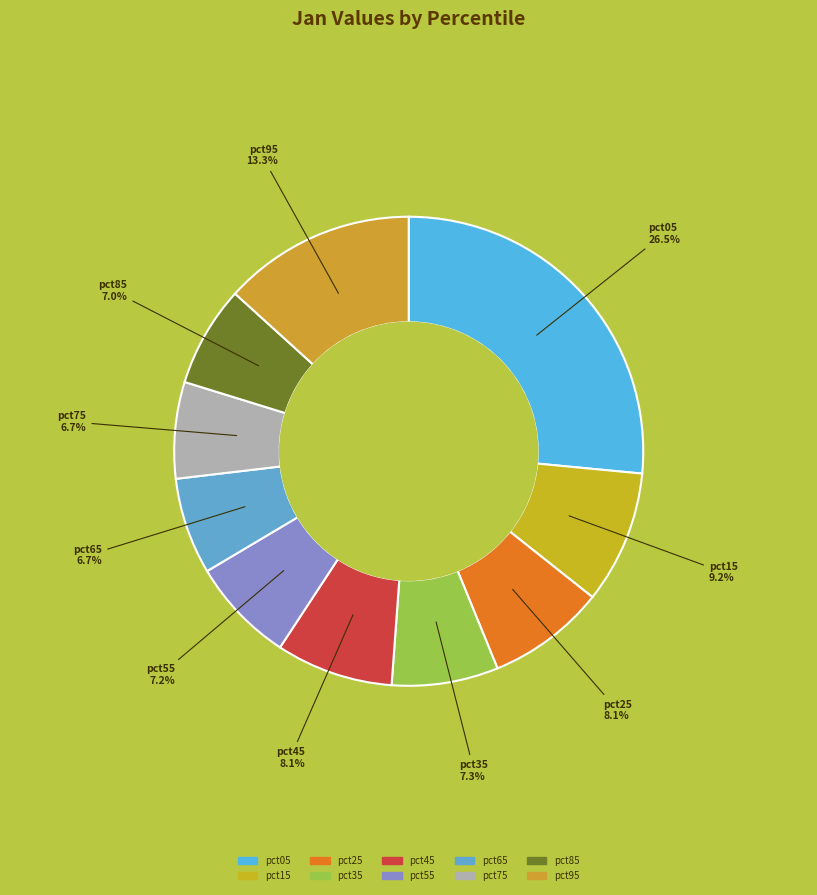

Between pct25 and pct55, which is larger?

pct25